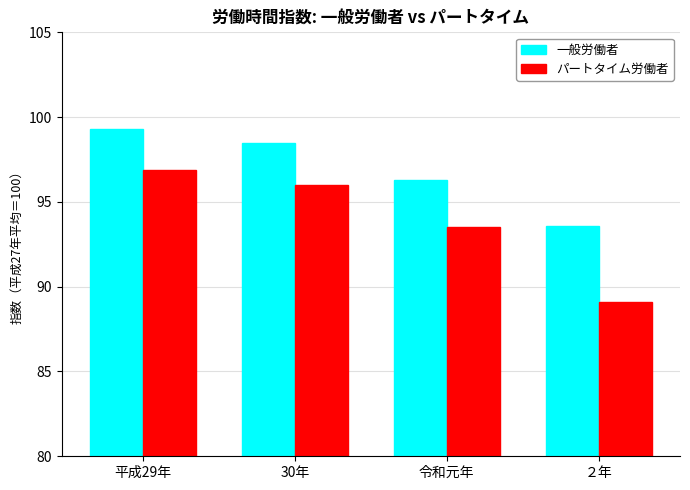

What is the label of the 1st bar from the right?

２年